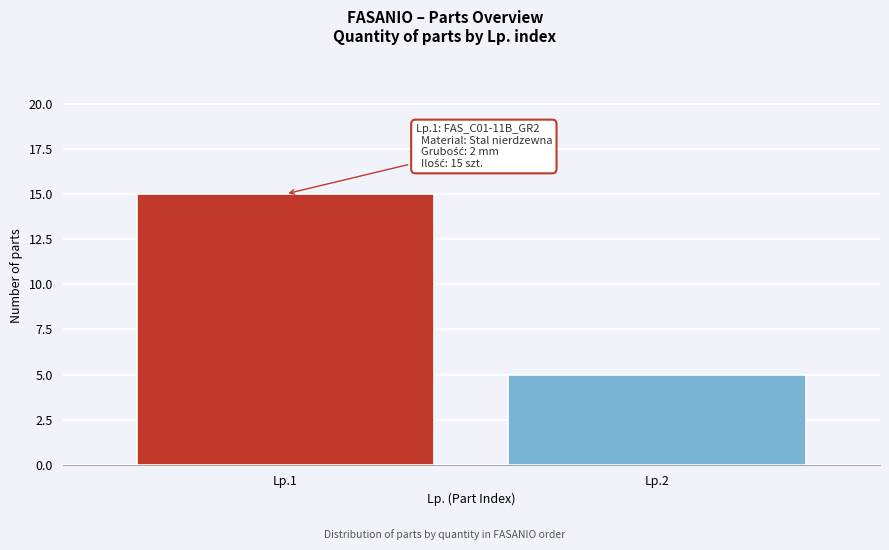

Reading left to right, what are all the values shown in this chart?

15	5